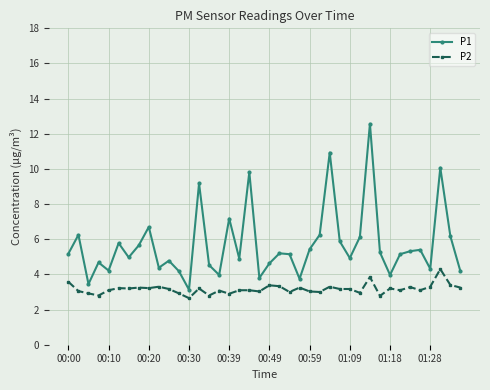

True or false: P2 and P1 intersect in this chart.

False